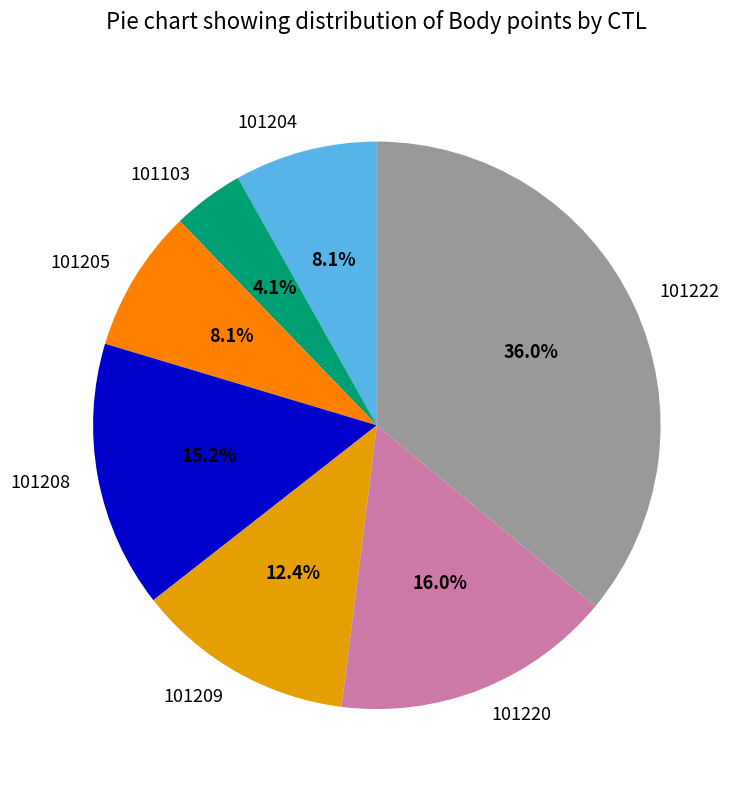

What is the ratio of the value at 101208 to the value at 101103?

3.7